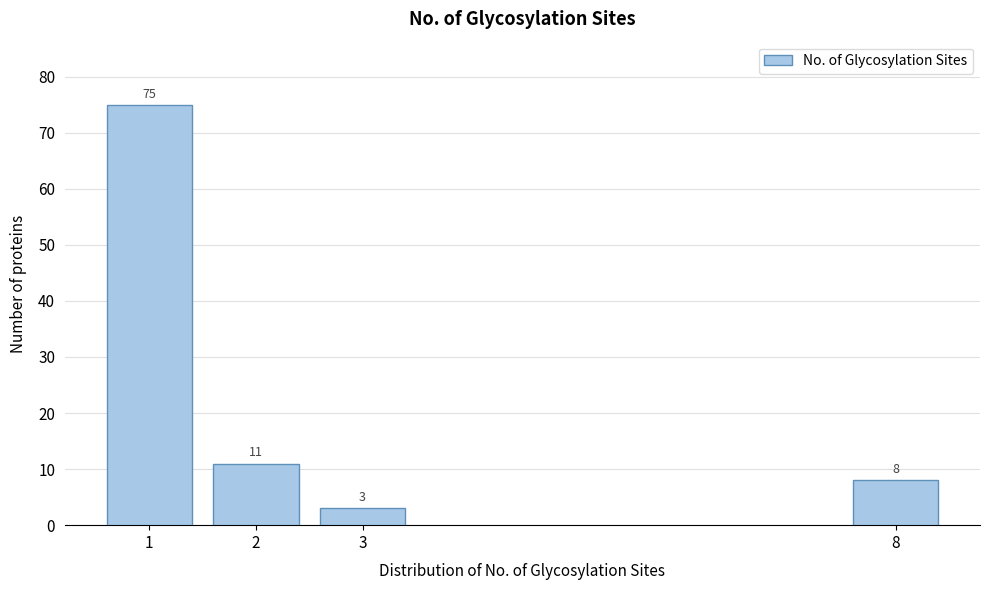

Reading left to right, extract all data points from this chart.

75	11	3	8